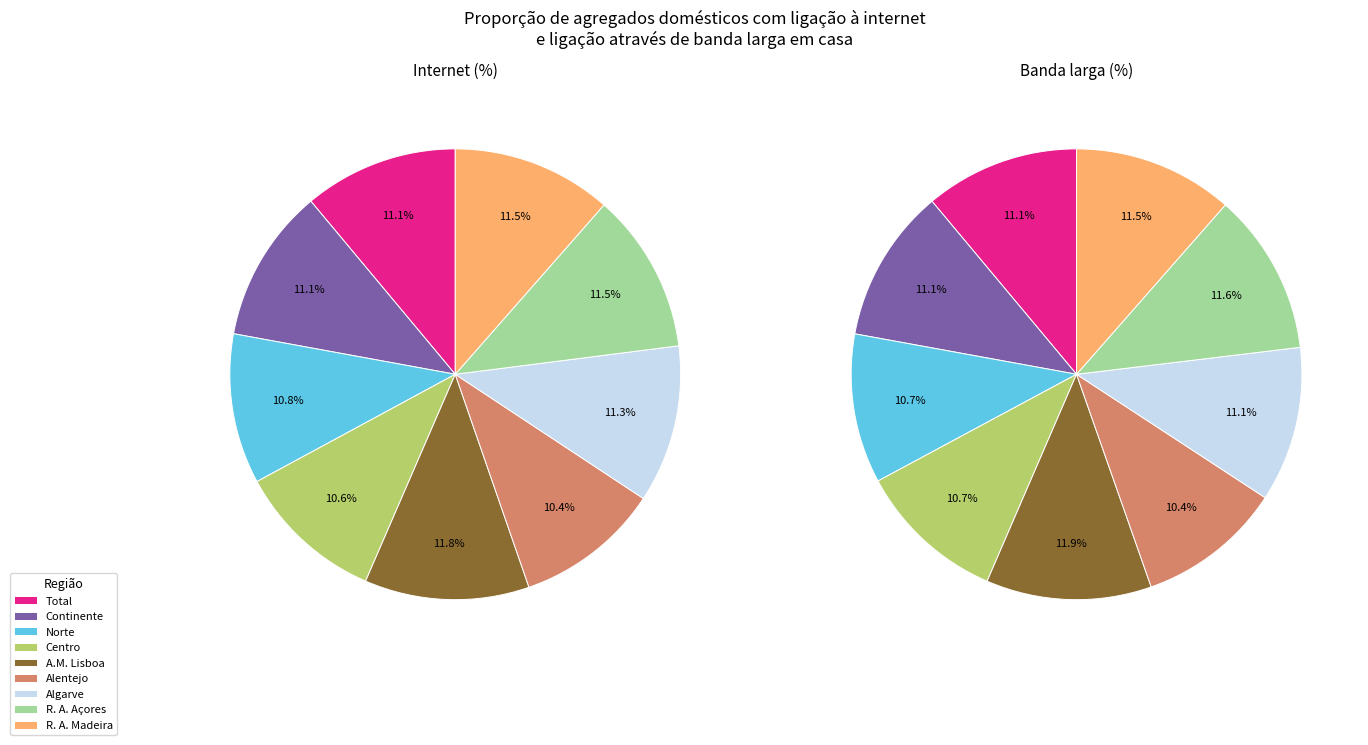

What percentage is the A.M. Lisboa slice, to the nearest percent?

12%